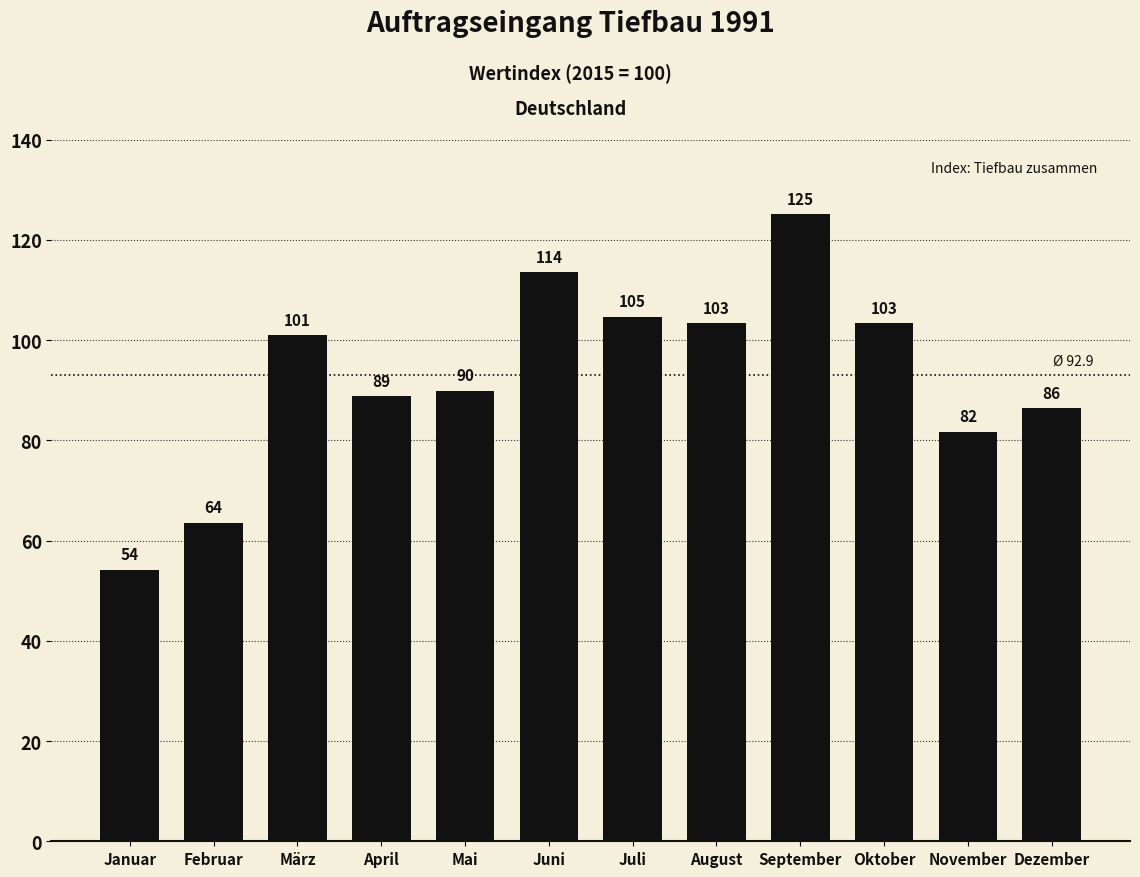

What is the sum of the values at Oktober and Februar?

166.8